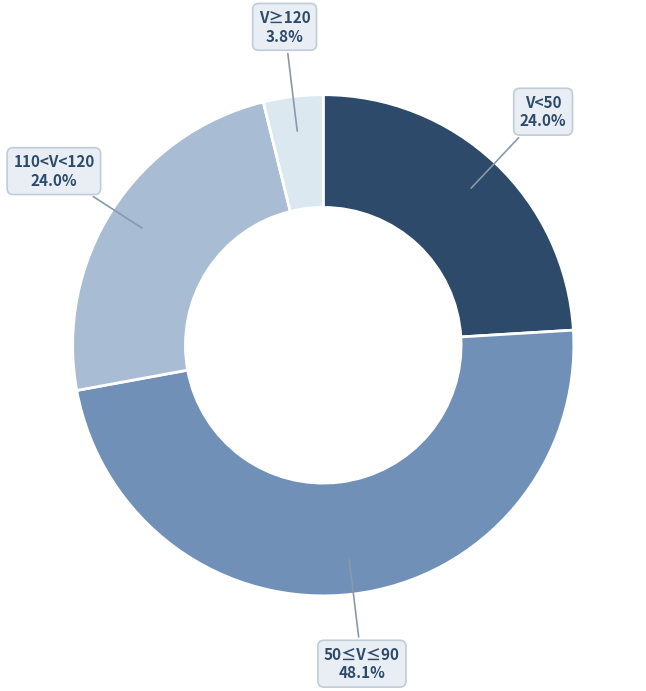

Is there any slice that represents more than half of the pie?

No